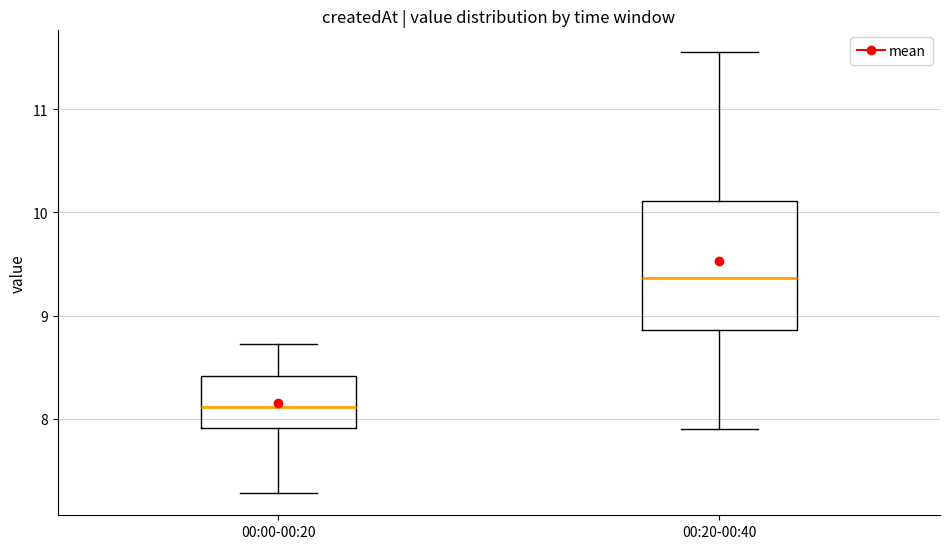

Reading left to right, read every box against the y-axis: the position of its median line, the range the box covers, and the ends of its whiskers. The values are not printed on the chart, so give them approximately, as read against the axis.

00:00-00:20: median 8.1, box 7.9 to 8.4, whiskers 7.3 to 8.7
00:20-00:40: median 9.4, box 8.9 to 10.1, whiskers 7.9 to 11.6